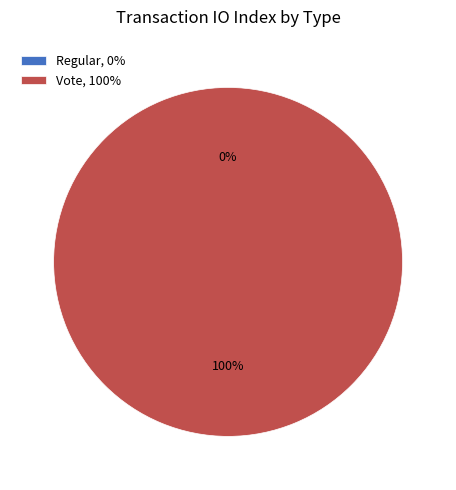

Which category has the biggest portion of the pie?

Vote